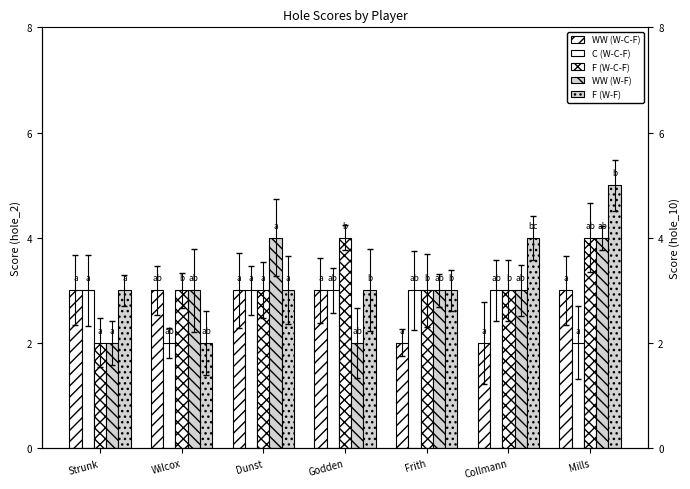

At which label is F (W-F) closest to 3?

Strunk